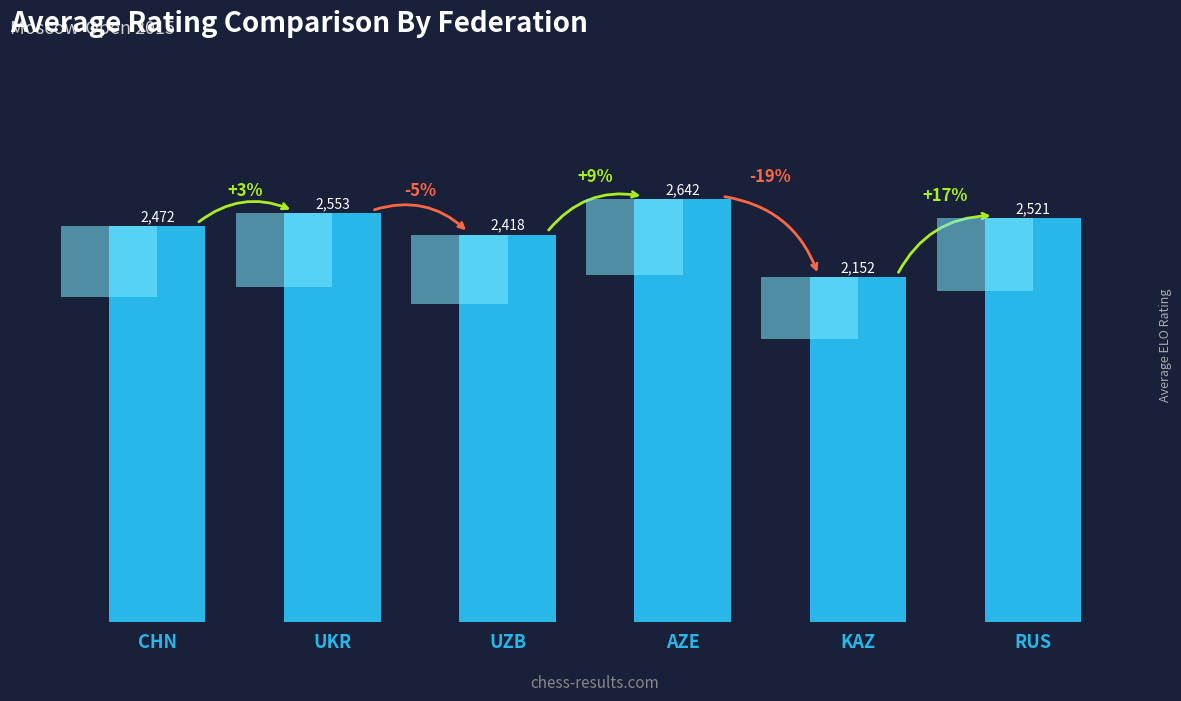

What is the average value?

2460